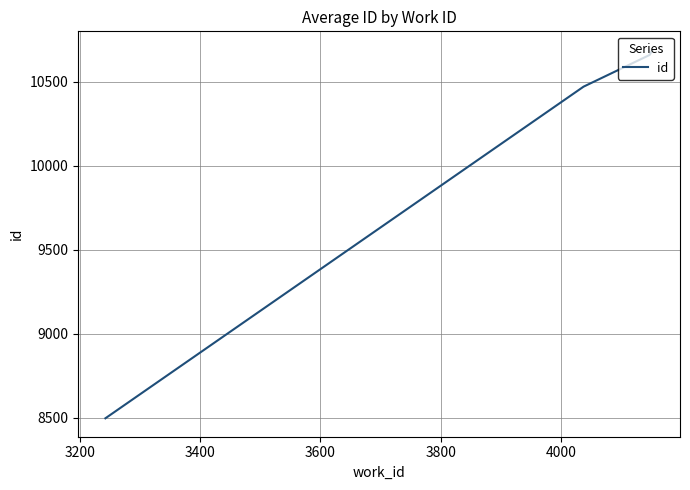

What is the difference between the maximum and minimum values?

2194.0